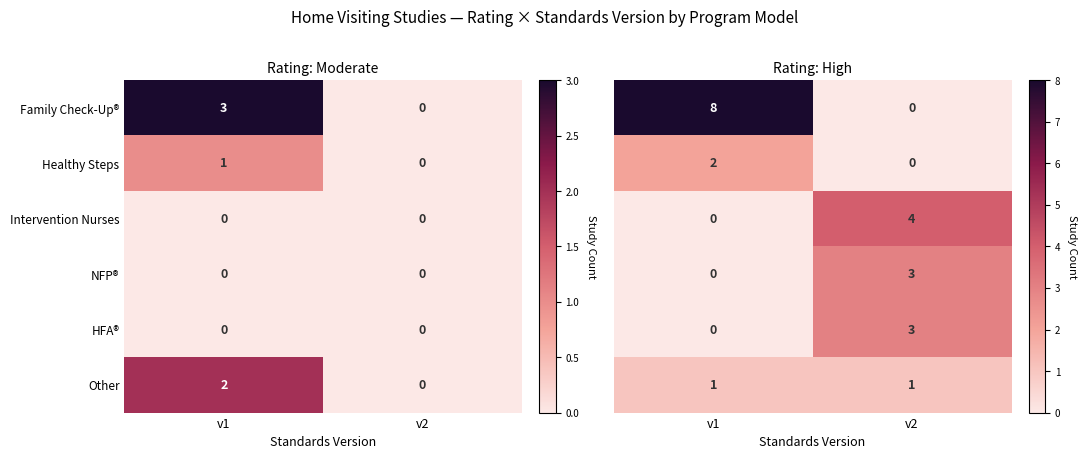

At which label is Family Check-Up® closest to 1?

v2